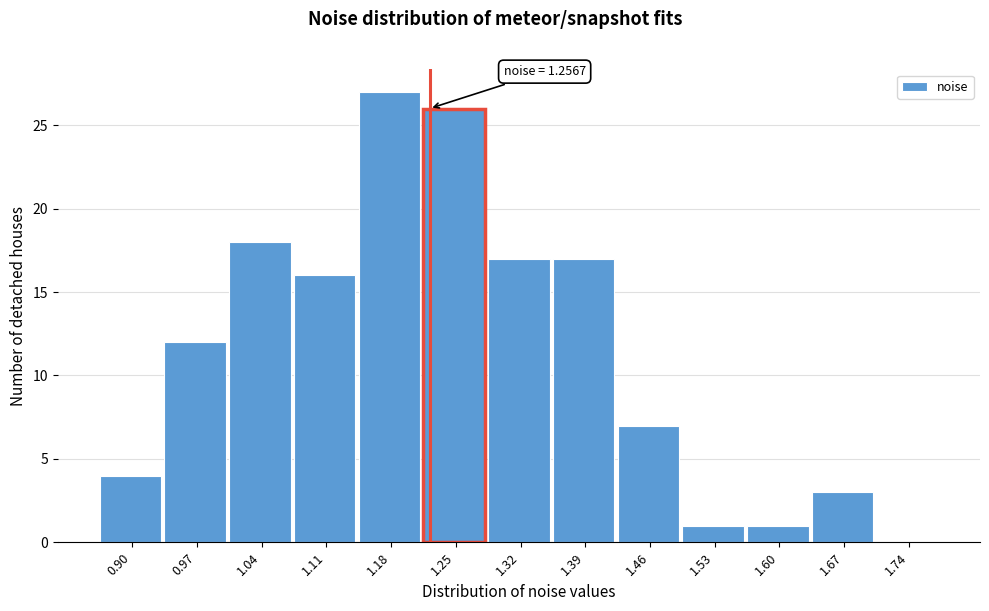

Reading left to right, extract all data points from this chart.

0.90=4	0.97=12	1.04=18	1.11=16	1.18=27	1.25=26	1.32=17	1.39=17	1.46=7	1.53=1	1.60=1	1.67=3	1.74=0